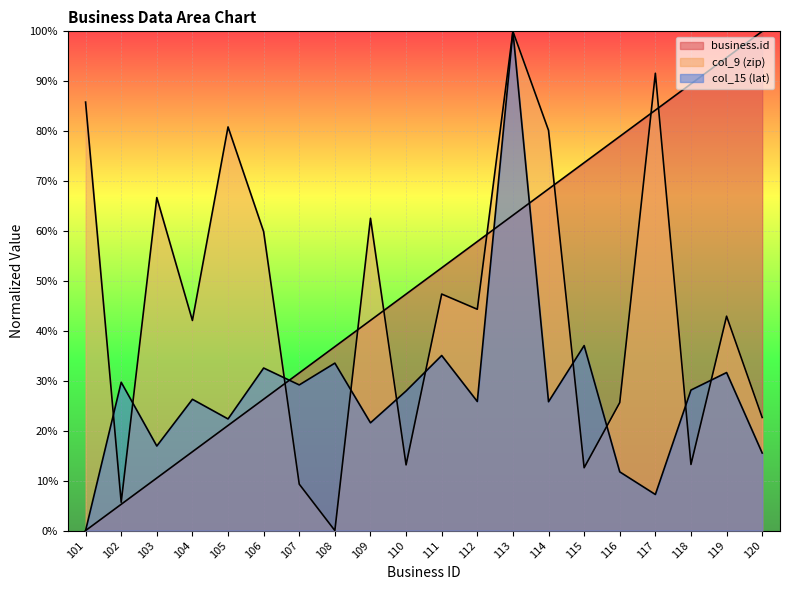

List the labels in order of col_9 (zip) value, largest first.

113, 117, 101, 105, 114, 103, 109, 106, 111, 112, 119, 104, 116, 120, 118, 110, 115, 107, 102, 108